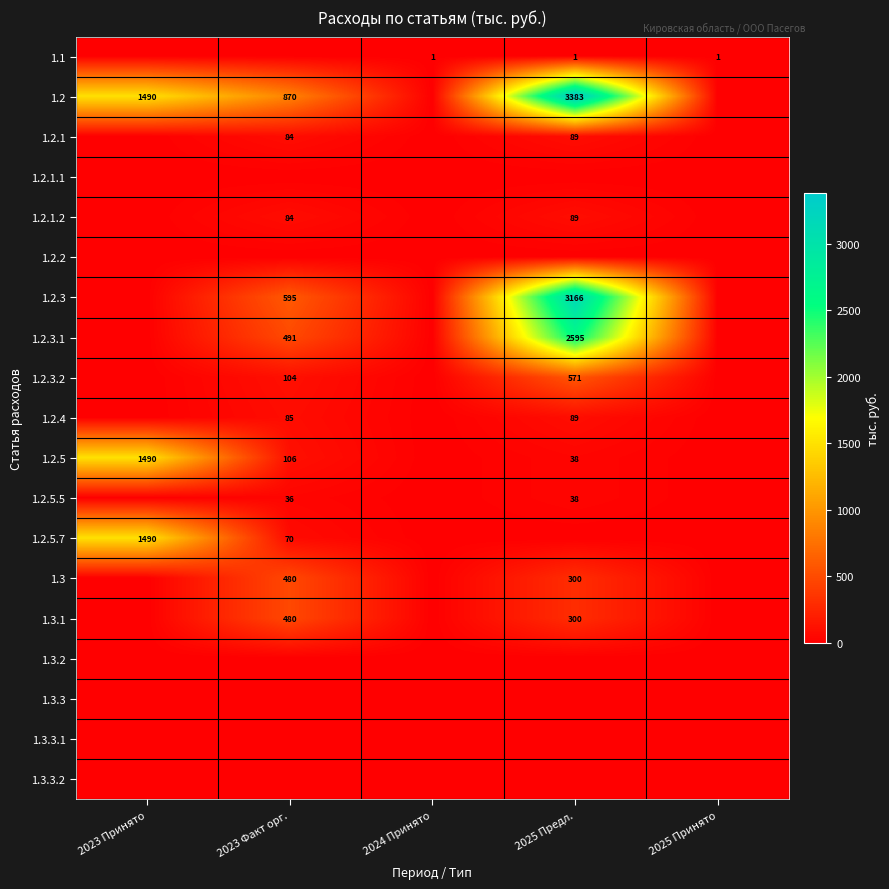

The value of 1.2.5.7 at 2023 Факт орг. is 28. True or false?

False